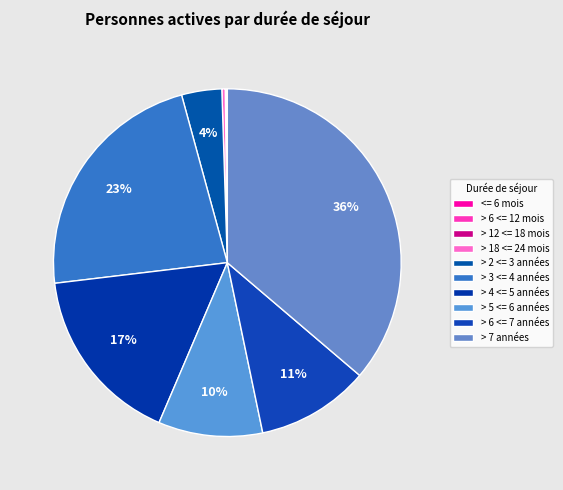

Which category has the biggest portion of the pie?

> 7 années